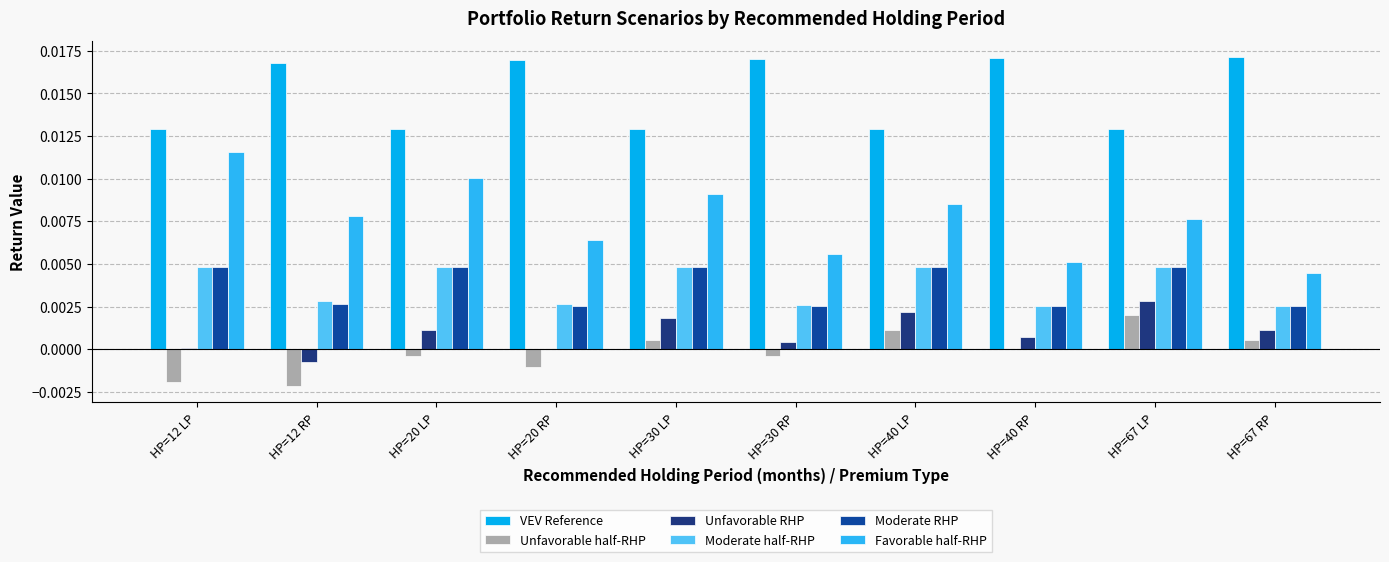

Is the value of Unfavorable half-RHP at HP=40 LP greater than the value of Moderate RHP at HP=67 RP?

No